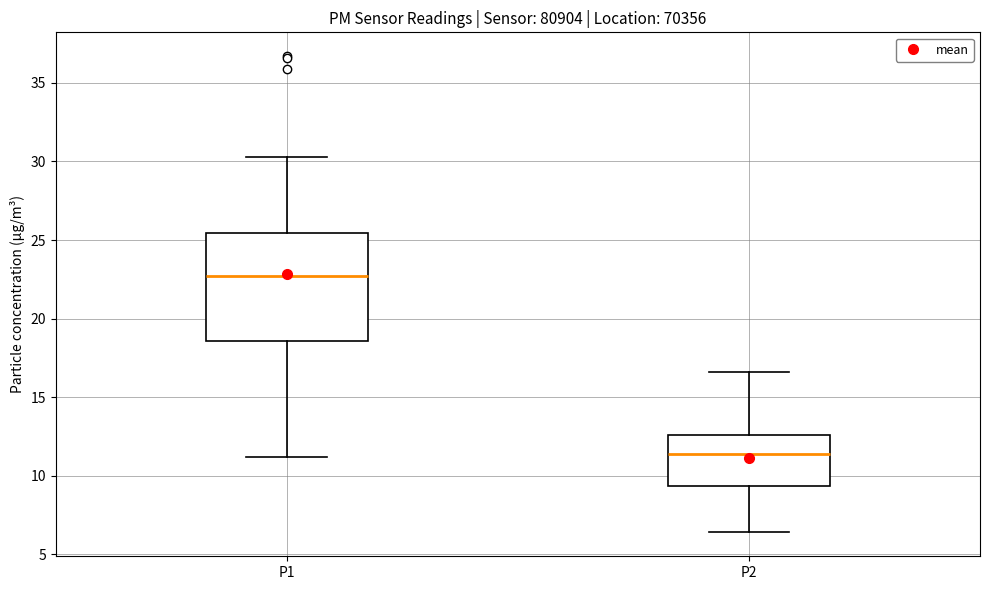

Where is the upper edge of the box for P1 on the y-axis? The values are not printed on the chart, so give them approximately, as read against the axis.

25.5